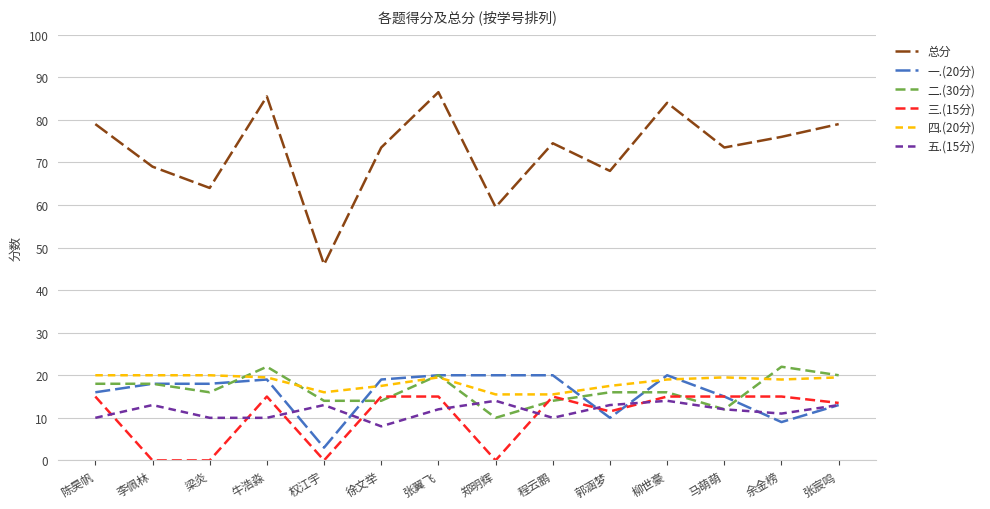

Which series has the largest total across all categories?

总分